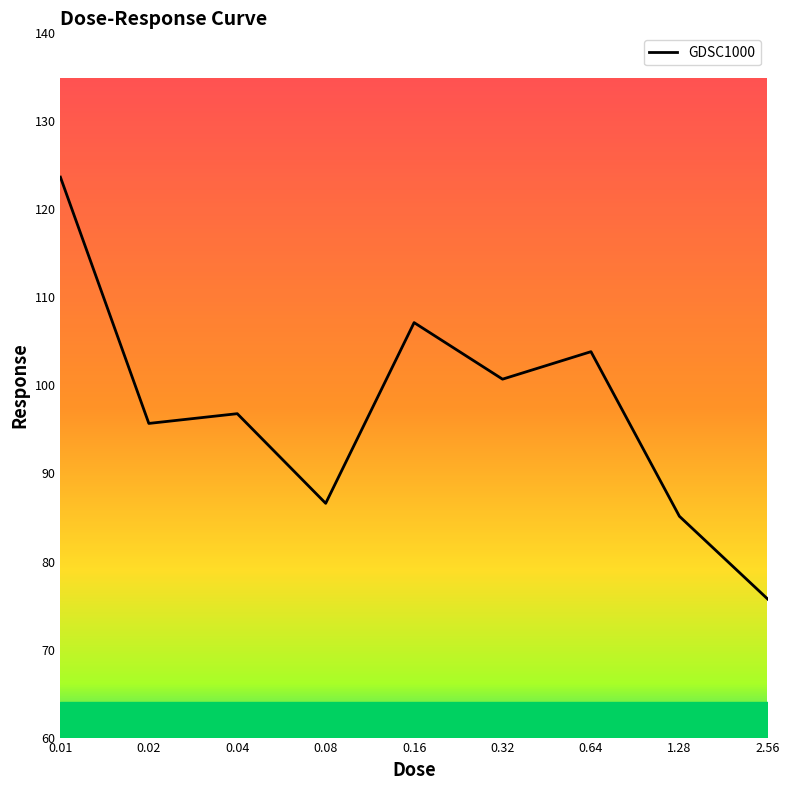

What is the maximum value shown in the chart?

123.7